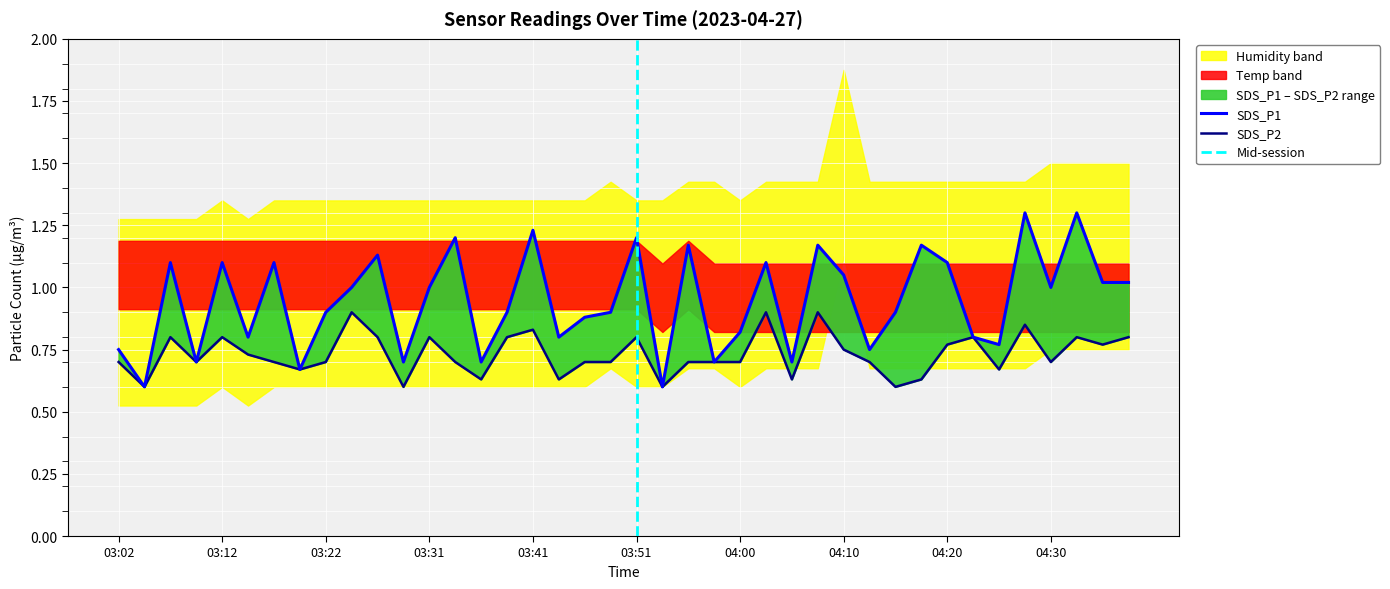

What is the difference between the SDS_P1 values at 03:12 and 03:05?

0.5